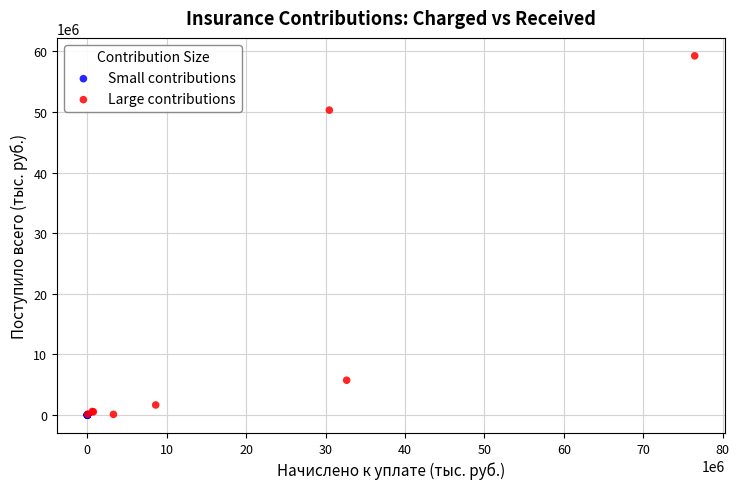

Which series reaches the maximum Y coordinate?

Large contributions